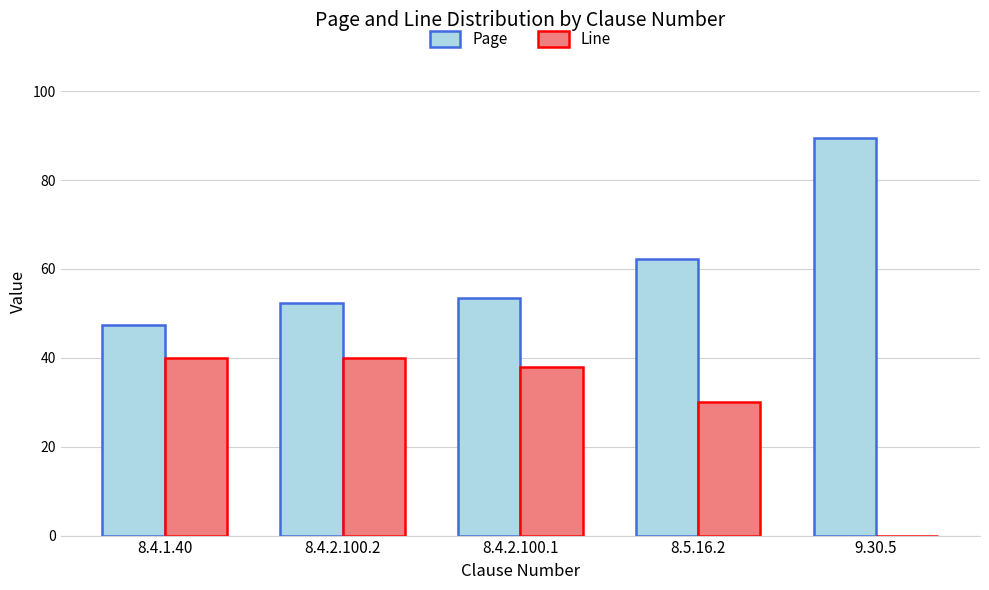

What is the sum of all Page values?

305.0